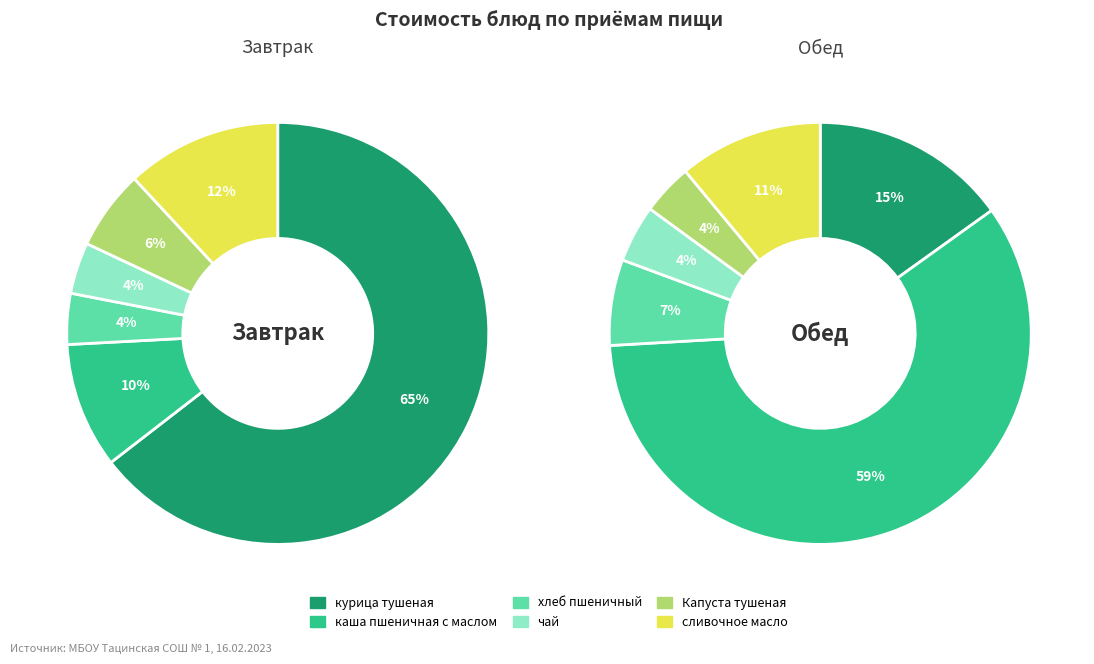

To the nearest percent, what portion does Капуста тушеная represent?

4%